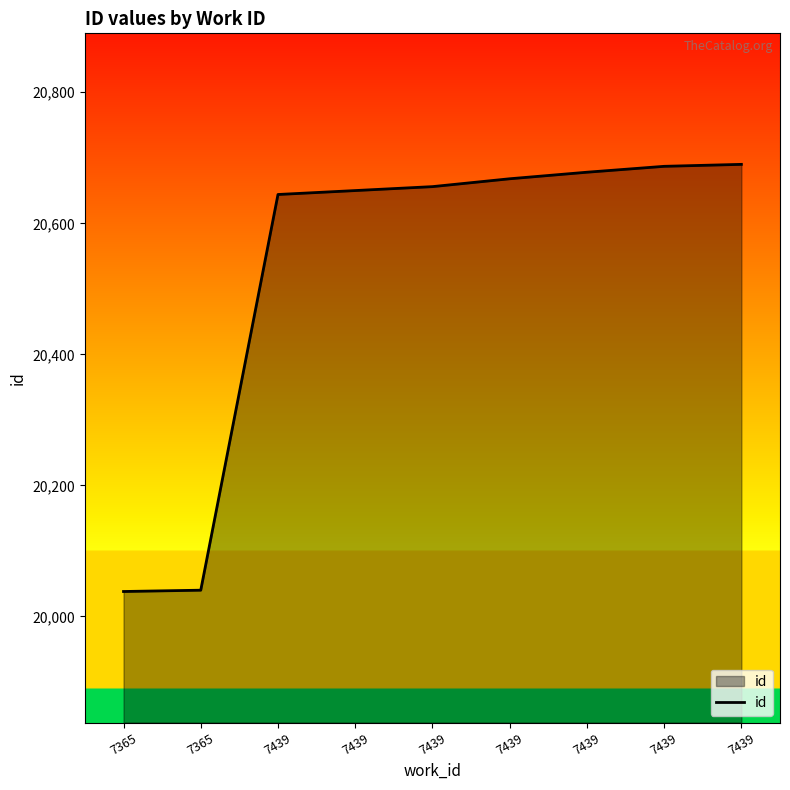

Is this an area chart (filled region under the line)?

Yes